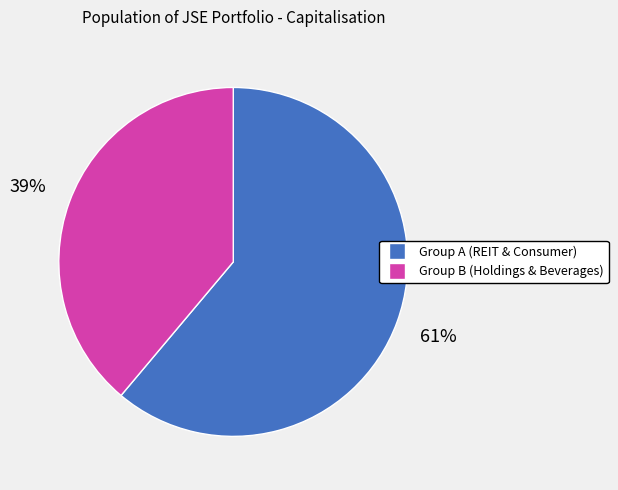

To the nearest percent, what is the average slice percentage?

50%